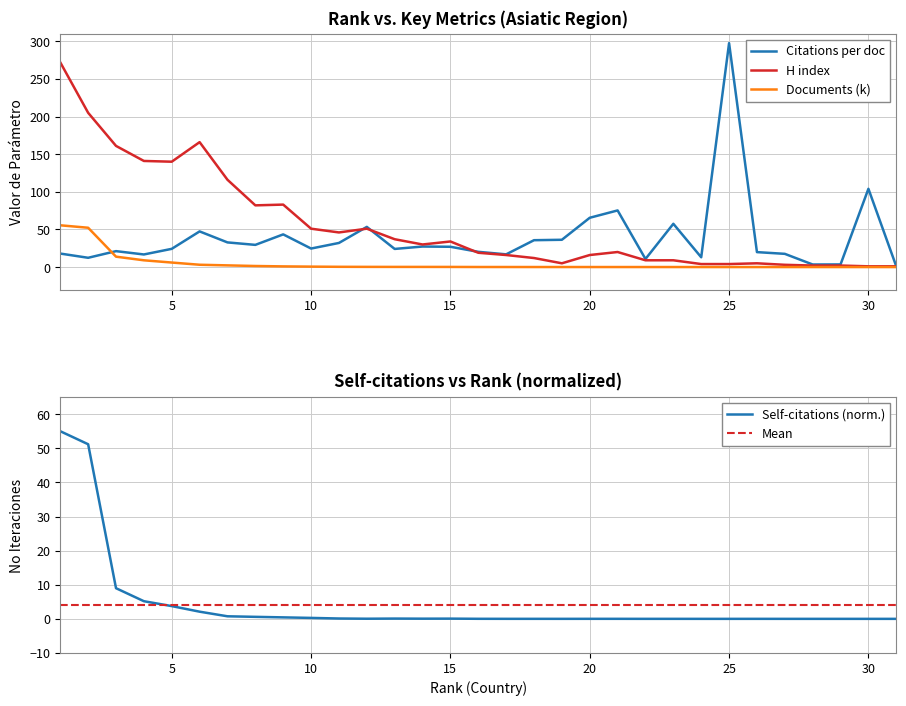

What is the total value across all series at 21?

95.3